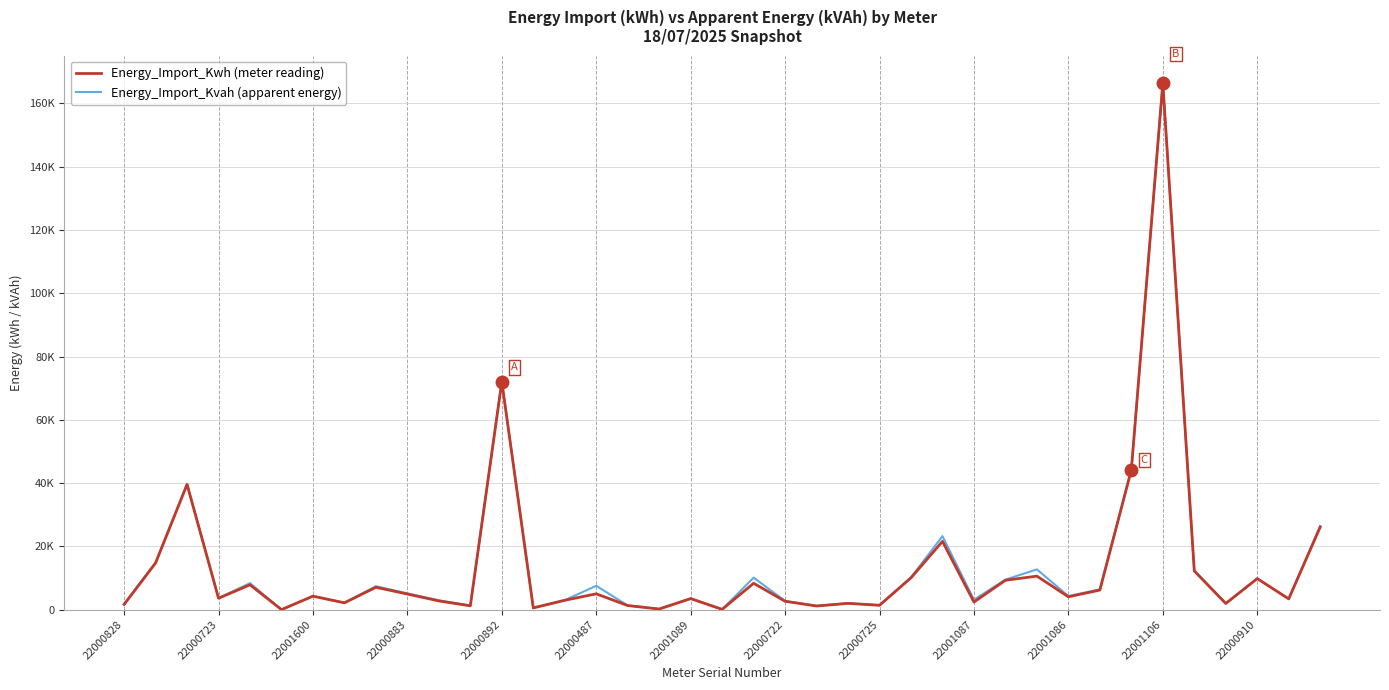

Does the chart display data point markers on the line(s)?

No